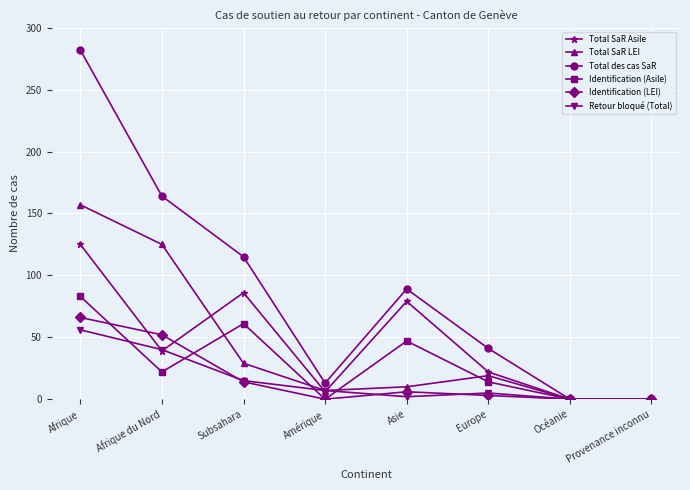

Where is the first local minimum for Total SaR Asile?

Afrique du Nord